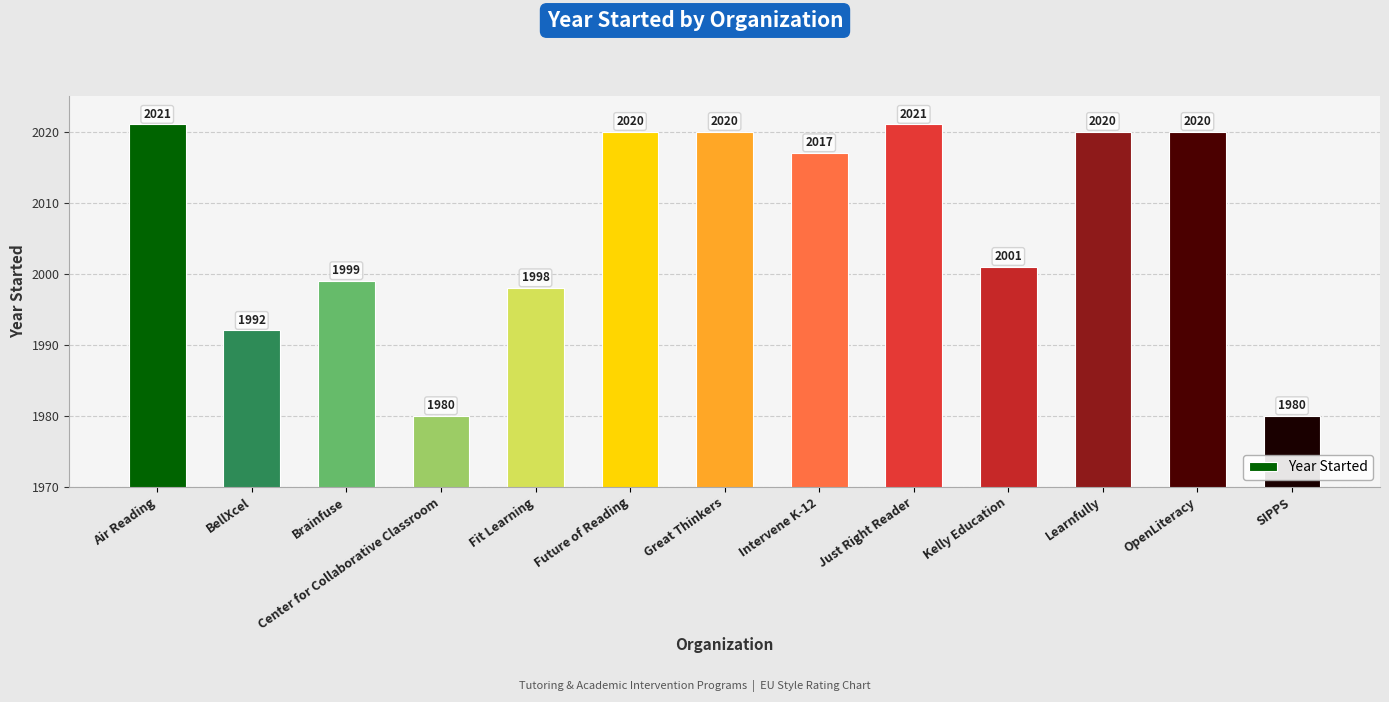

What is the label of the 5th bar from the right?

Just Right Reader